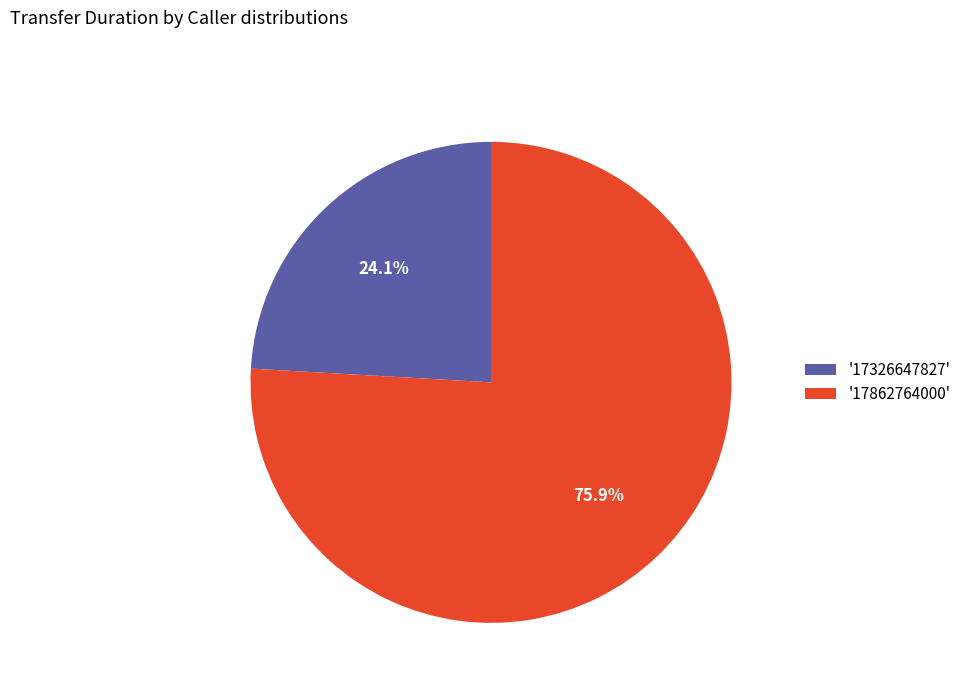

Is '17326647827' the majority of the pie?

No